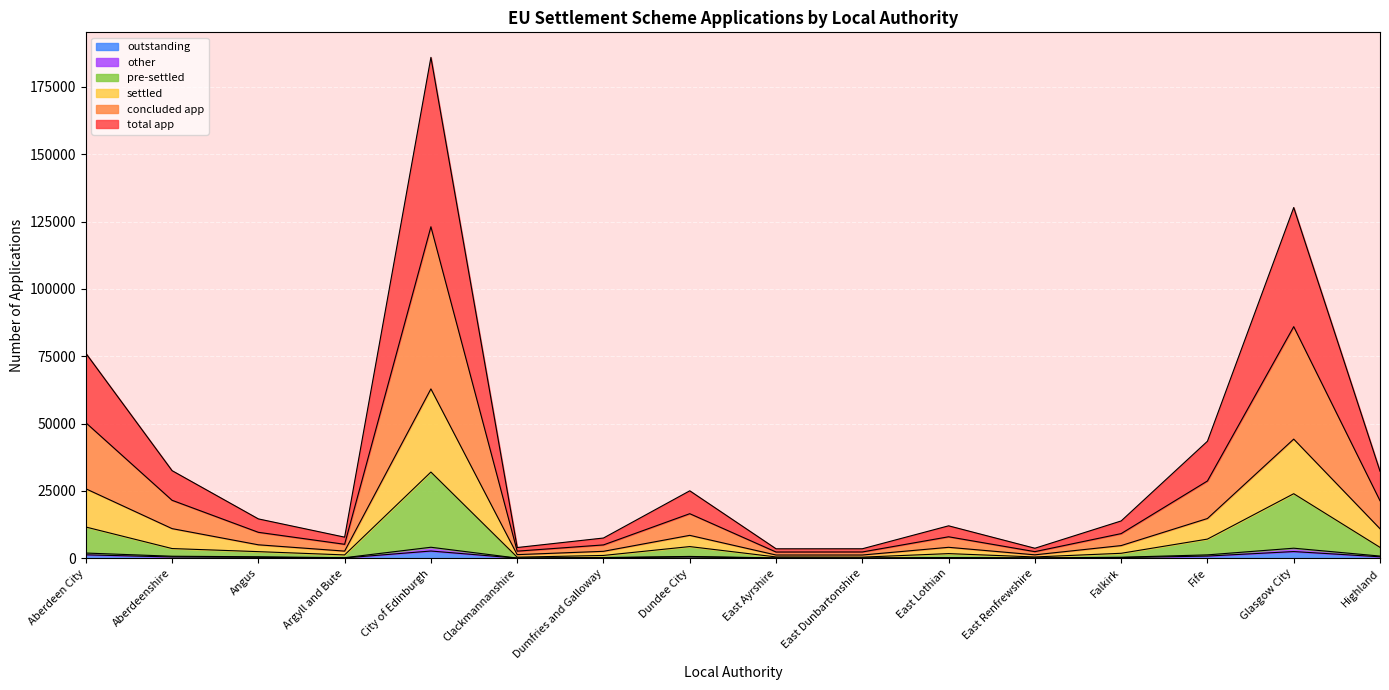

How many interior local peaks does the other series have?

4